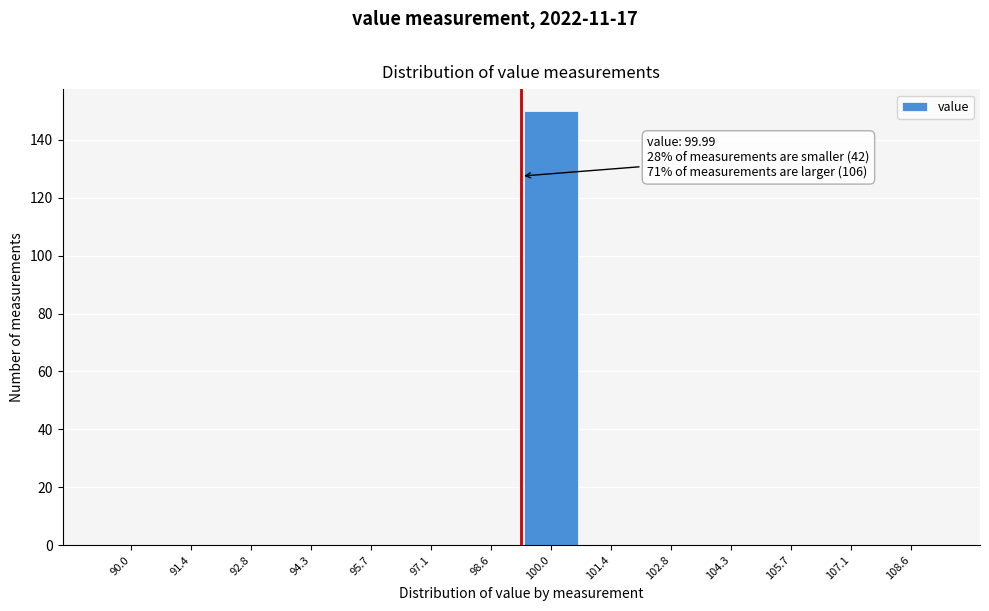

Reading right to left, what are all the values shown in this chart?

108.6=0	107.1=0	105.7=0	104.3=0	102.8=0	101.4=0	100.0=150	98.6=0	97.1=0	95.7=0	94.3=0	92.8=0	91.4=0	90.0=0